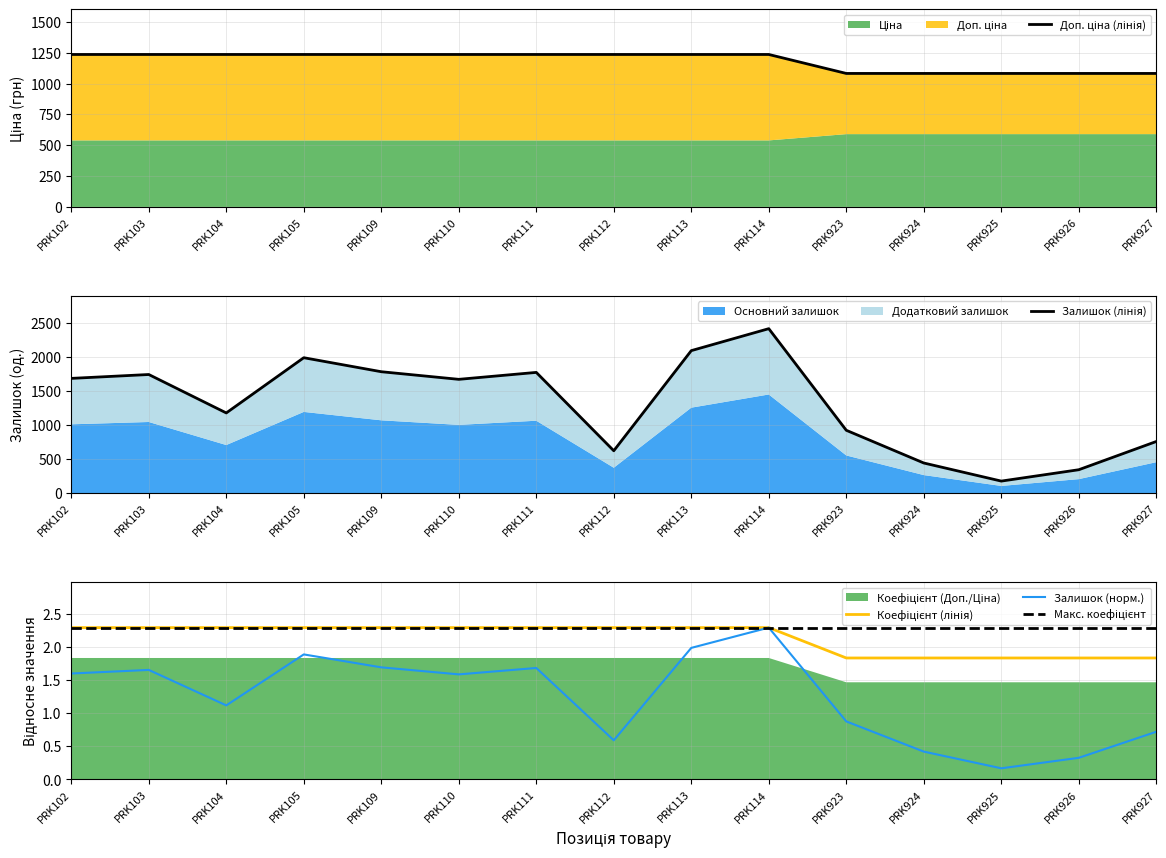

True or false: Ціна and Залишок intersect in this chart.

True